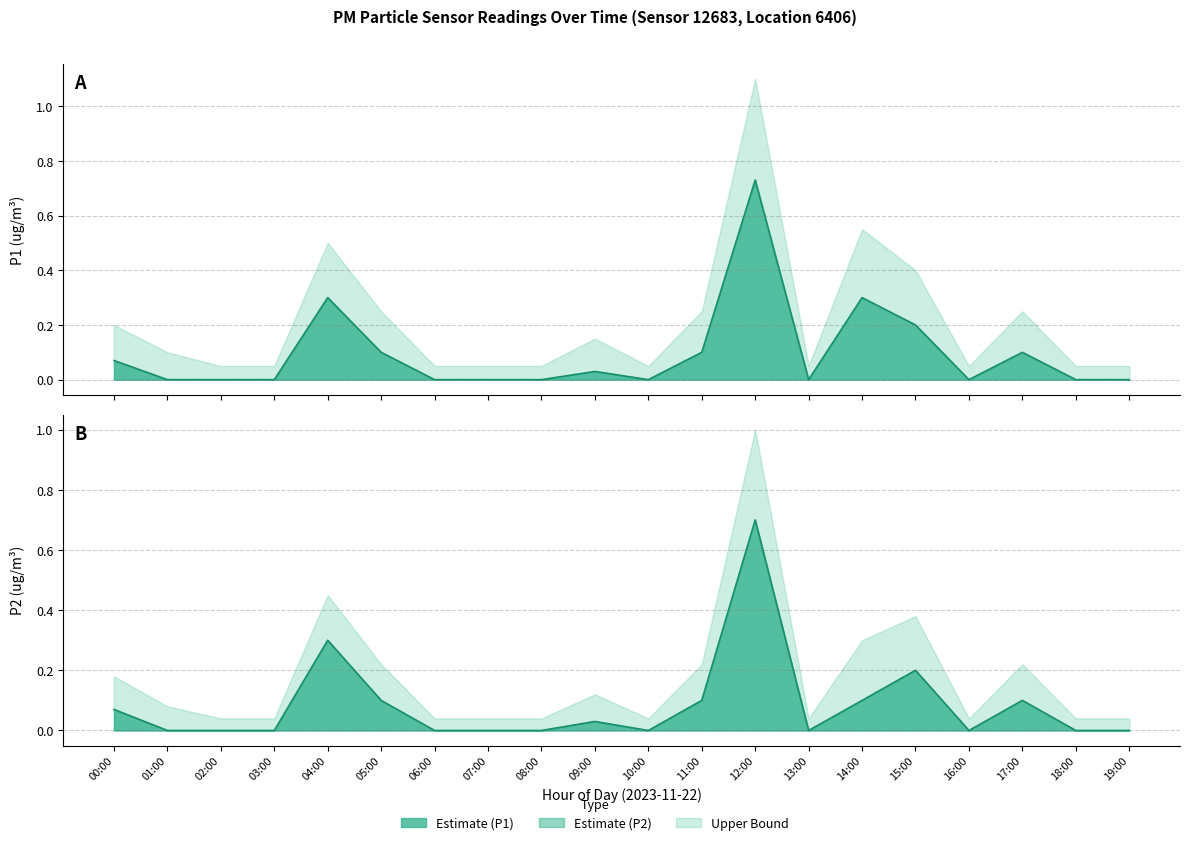

The value of P1 at 19:00 is 0.0. True or false?

True